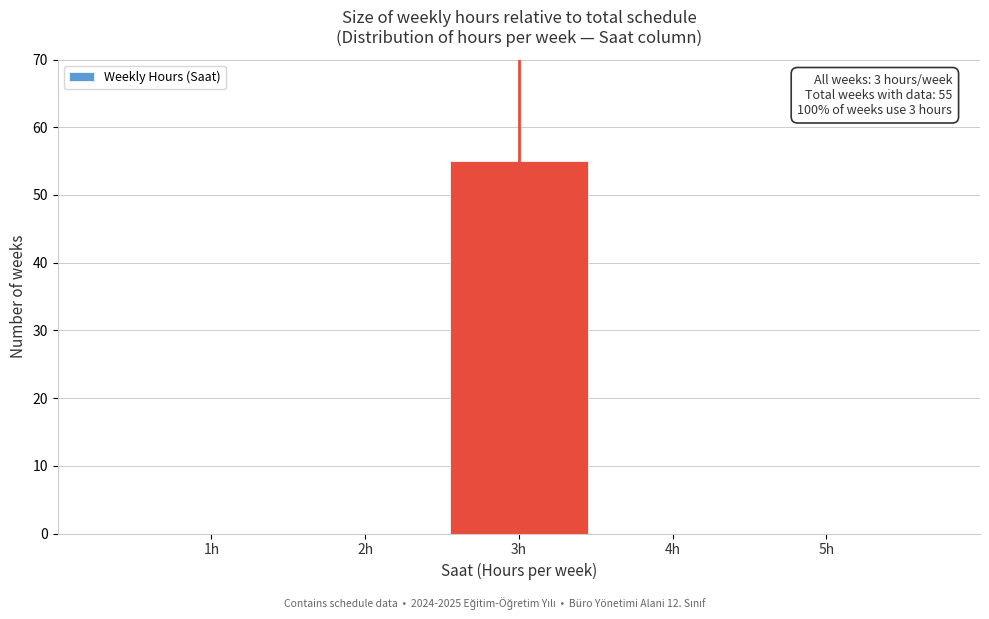

Reading left to right, what are all the values shown in this chart?

1h=0	2h=0	3h=55	4h=0	5h=0